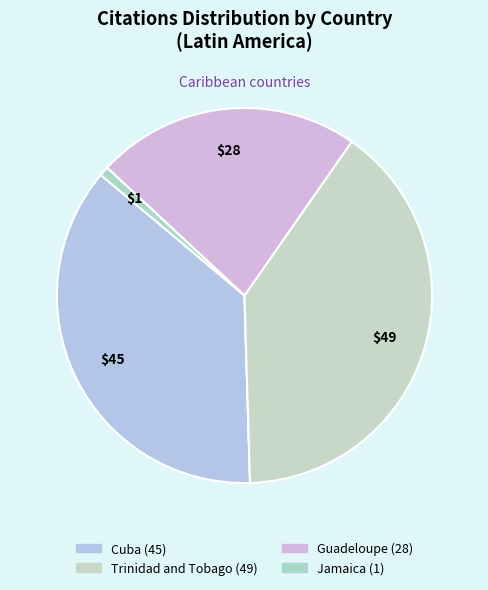

How many segments does this pie chart have?

5